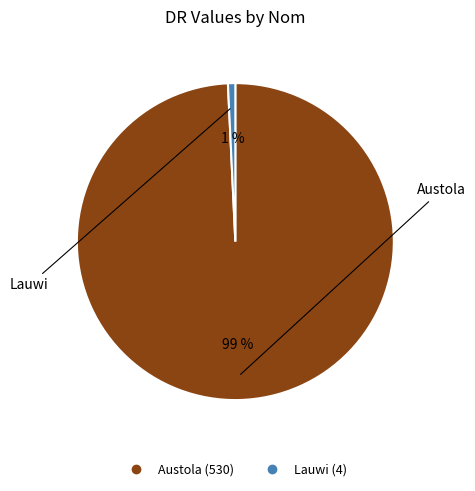

Combined, do Lauwi and Austola account for over 50%?

Yes